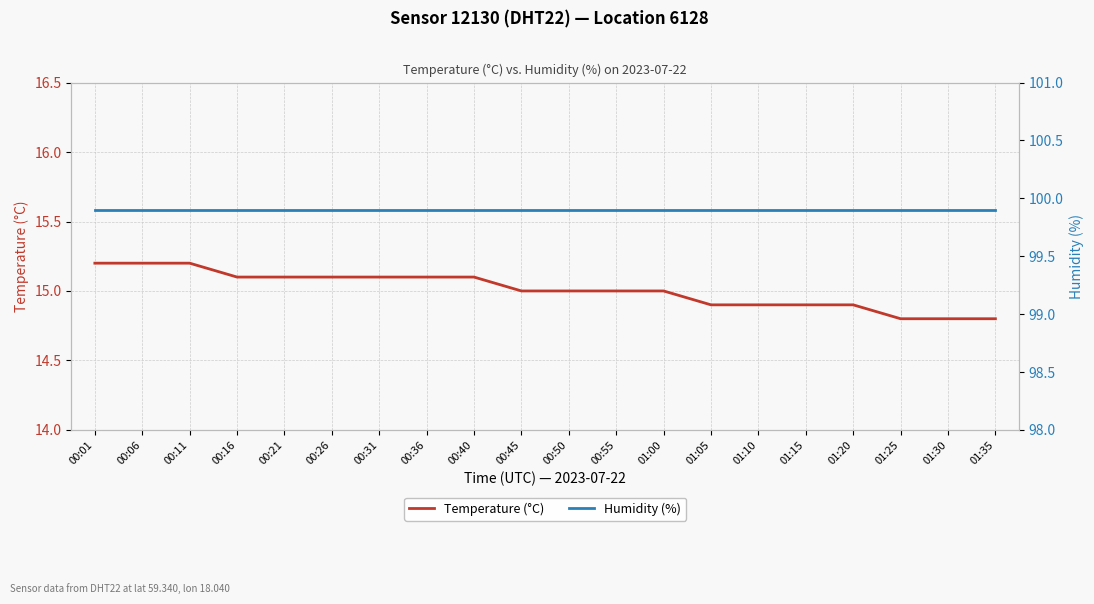

Which series has the largest total across all categories?

Humidity (%)